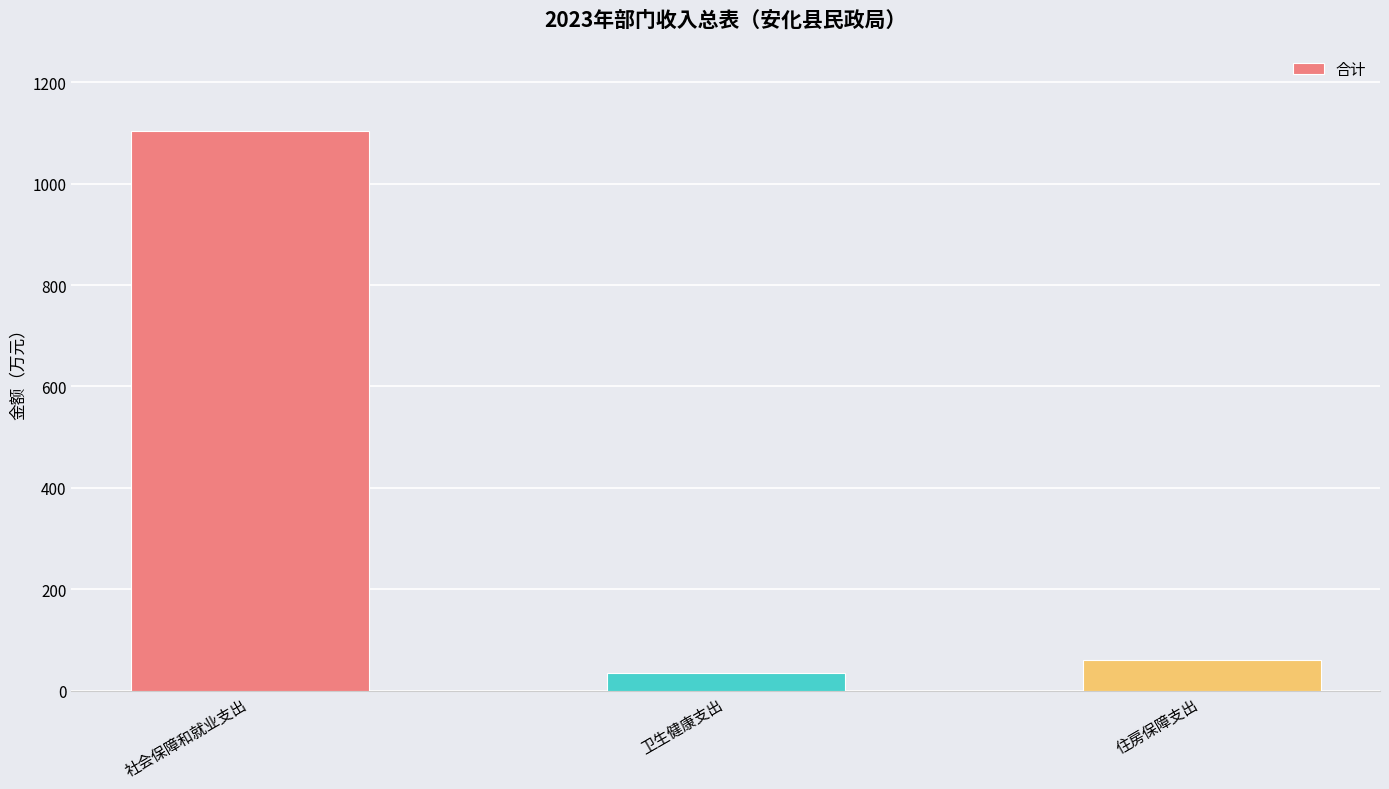

Rank the categories by value from highest to lowest.

社会保障和就业支出, 住房保障支出, 卫生健康支出